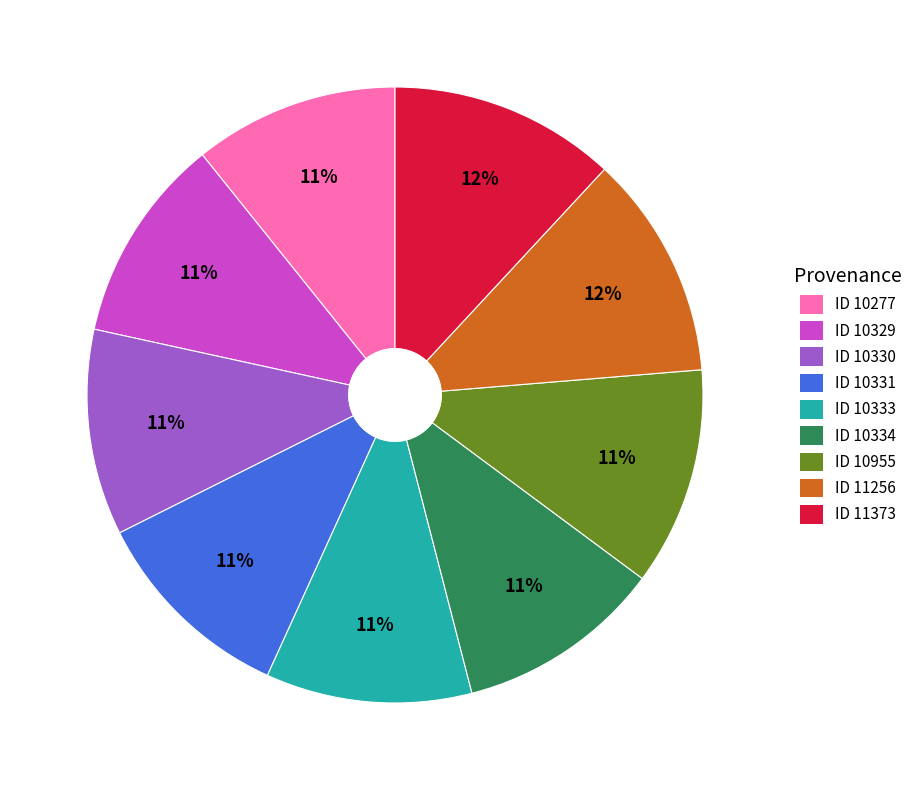

Is there any slice that represents more than half of the pie?

No